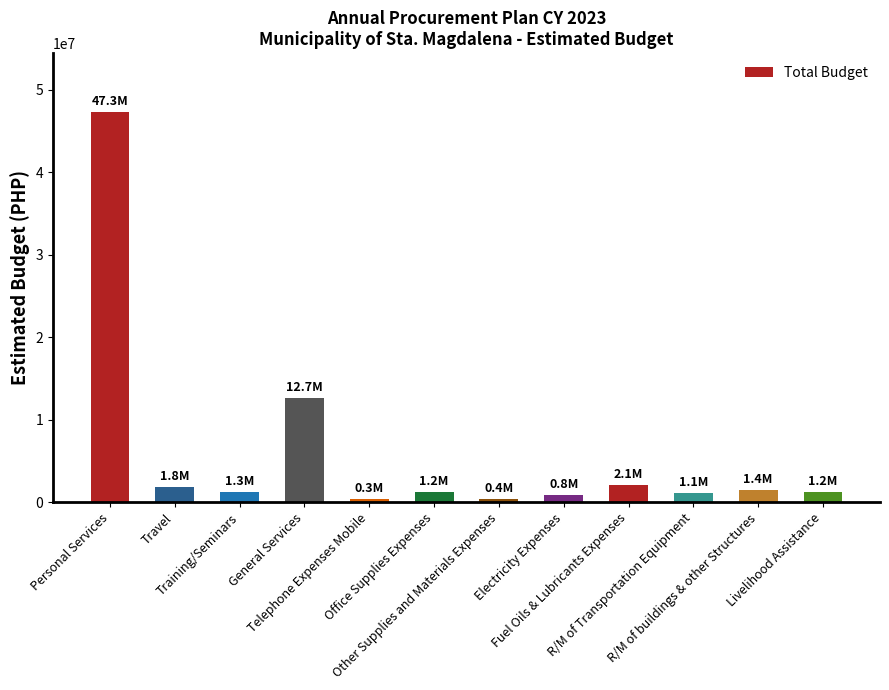

What is the value of the 10th bar from the left?

1100000.0